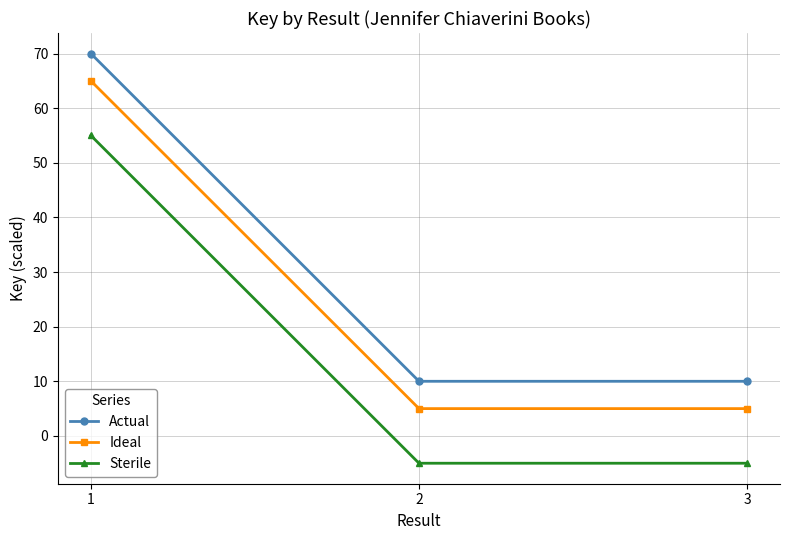

What are all the series names shown in the legend?

Actual, Ideal, Sterile